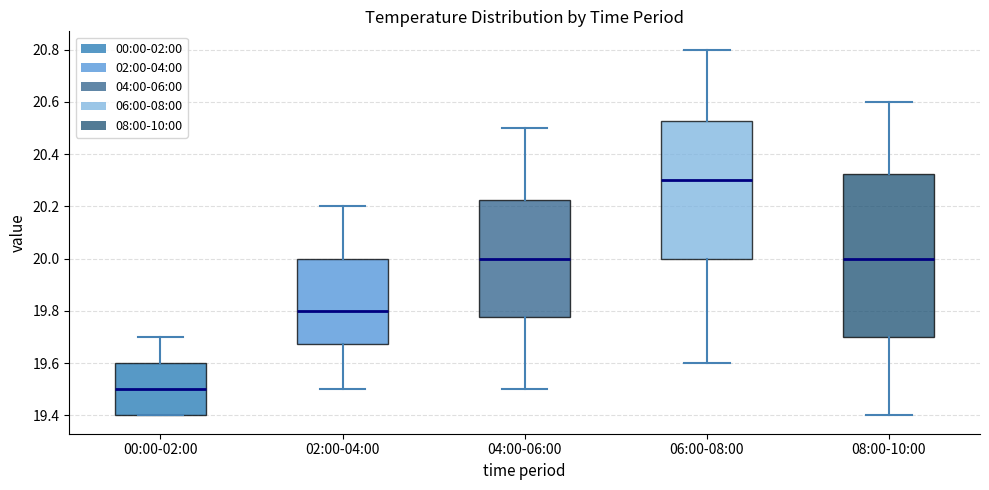

Reading left to right, transcribe this box plot: for each box, give where its median line is, the range the box spans, and where its two whiskers end, as read against the y-axis. The values are not printed on the chart, so give them approximately, as read against the axis.

00:00-02:00: median 19.50, box 19.40 to 19.60, whiskers 19.40 to 19.70
02:00-04:00: median 19.80, box 19.68 to 20.00, whiskers 19.50 to 20.20
04:00-06:00: median 20.00, box 19.78 to 20.22, whiskers 19.50 to 20.50
06:00-08:00: median 20.30, box 20.00 to 20.52, whiskers 19.60 to 20.80
08:00-10:00: median 20.00, box 19.70 to 20.32, whiskers 19.40 to 20.60